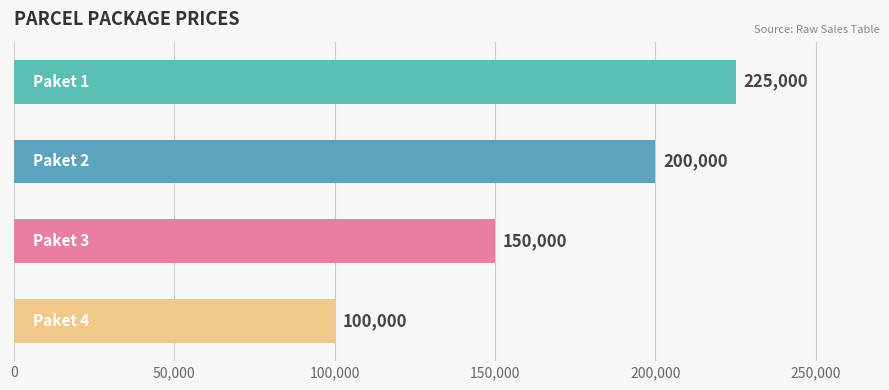

What is the difference between the maximum and minimum values?

125000